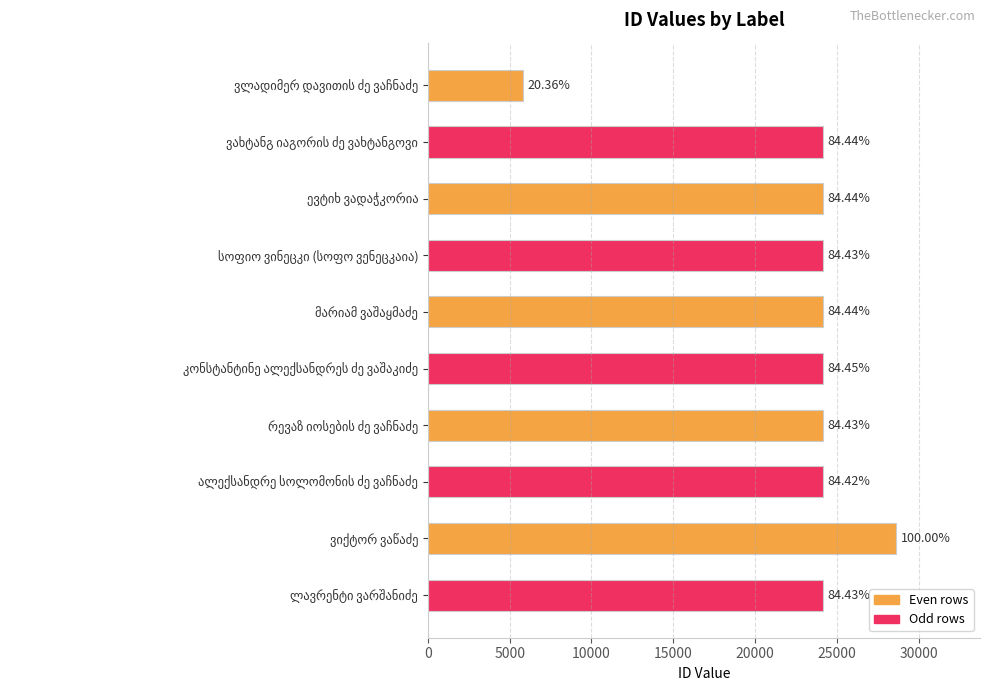

How many bars are there in total?

10